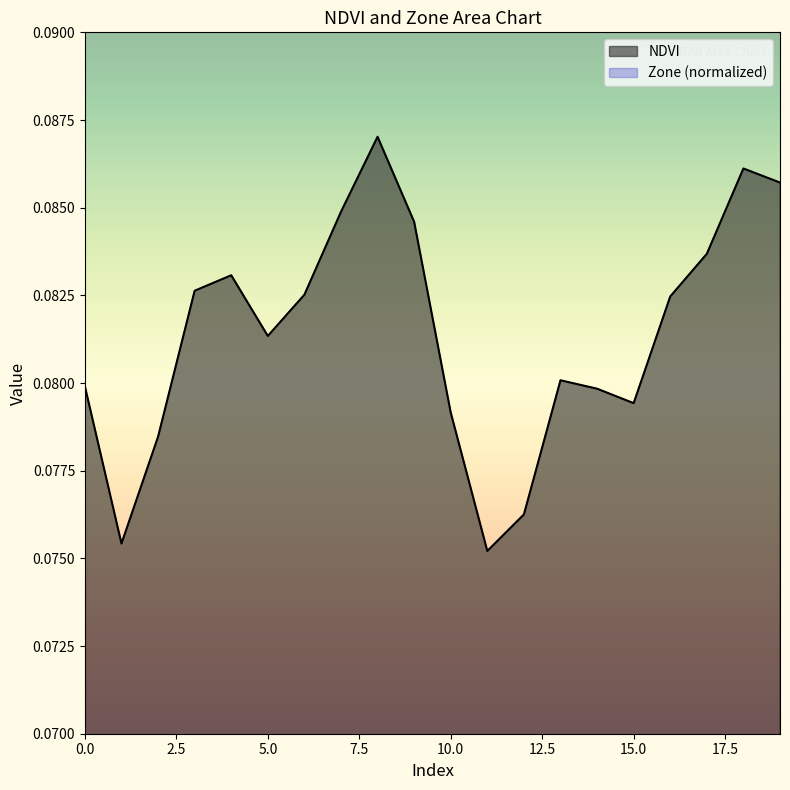

True or false: Zone and NDVI intersect in this chart.

False